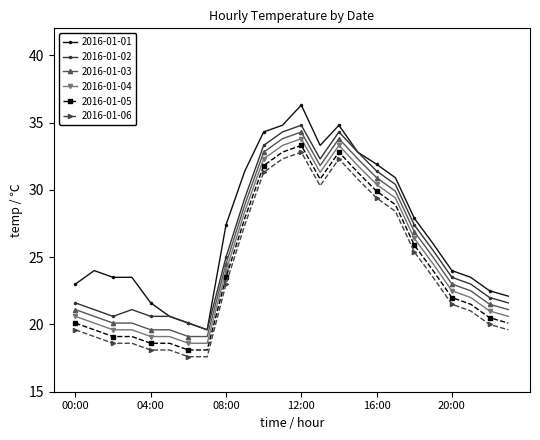

What is the value of the 2016-01-03 point at the 8th from the left?

19.1